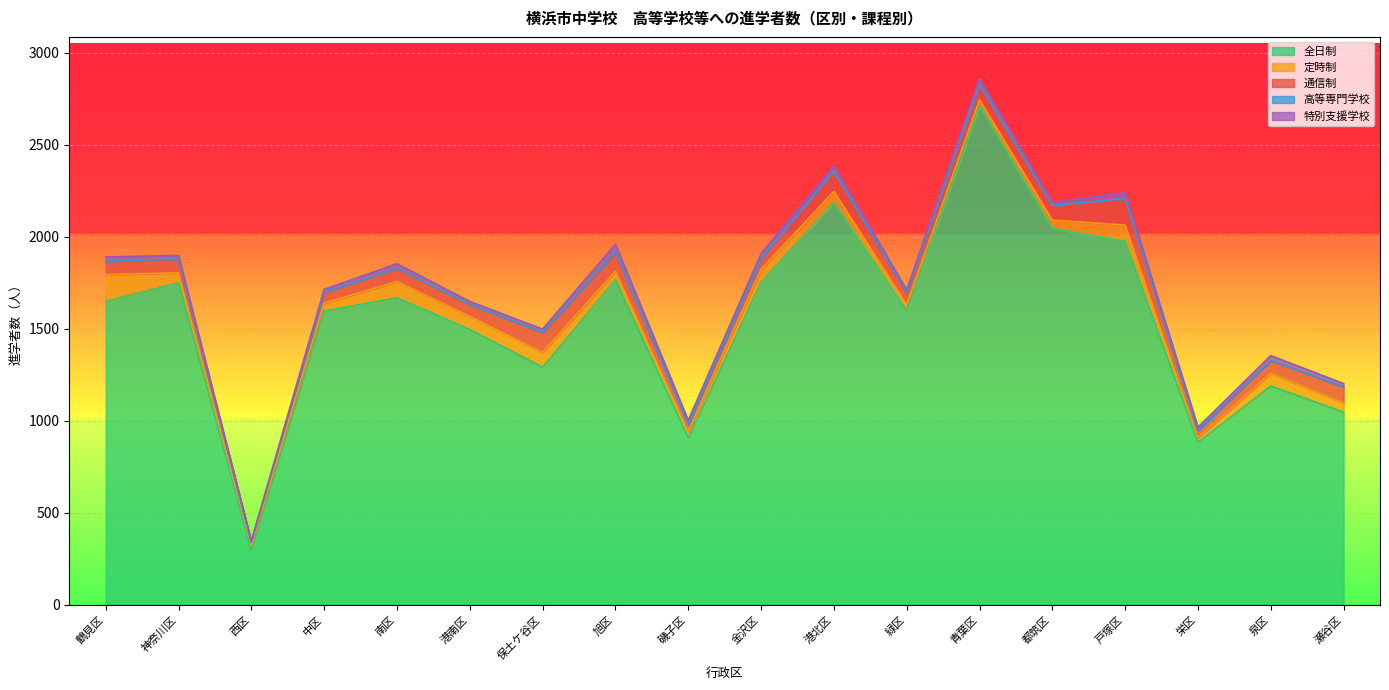

True or false: 全日制 and 定時制 cross at least once.

False